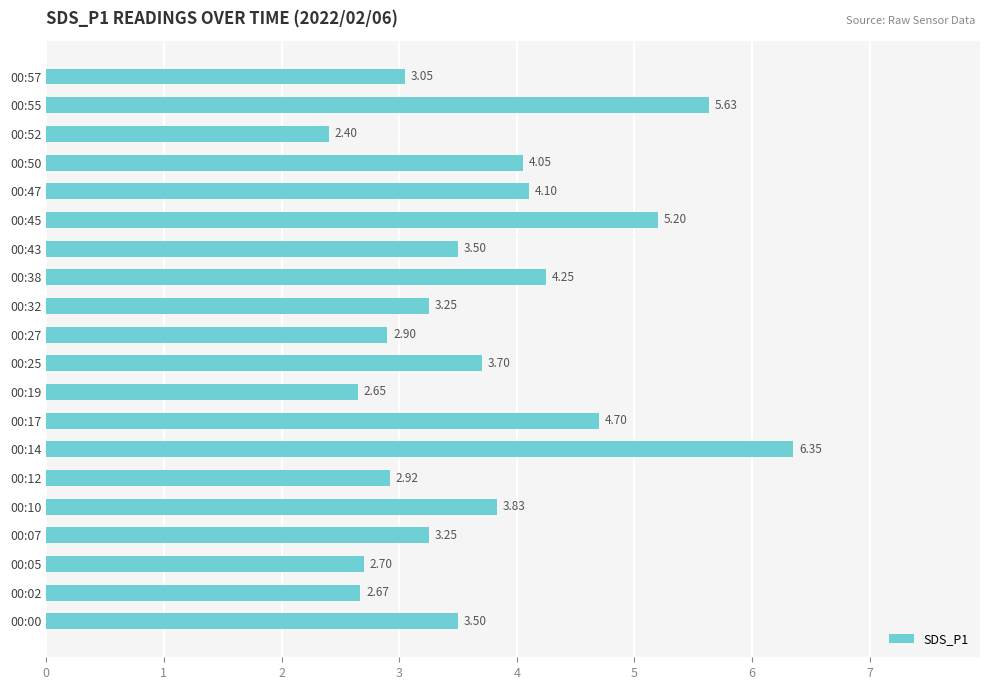

What is the sum of all values?

74.6